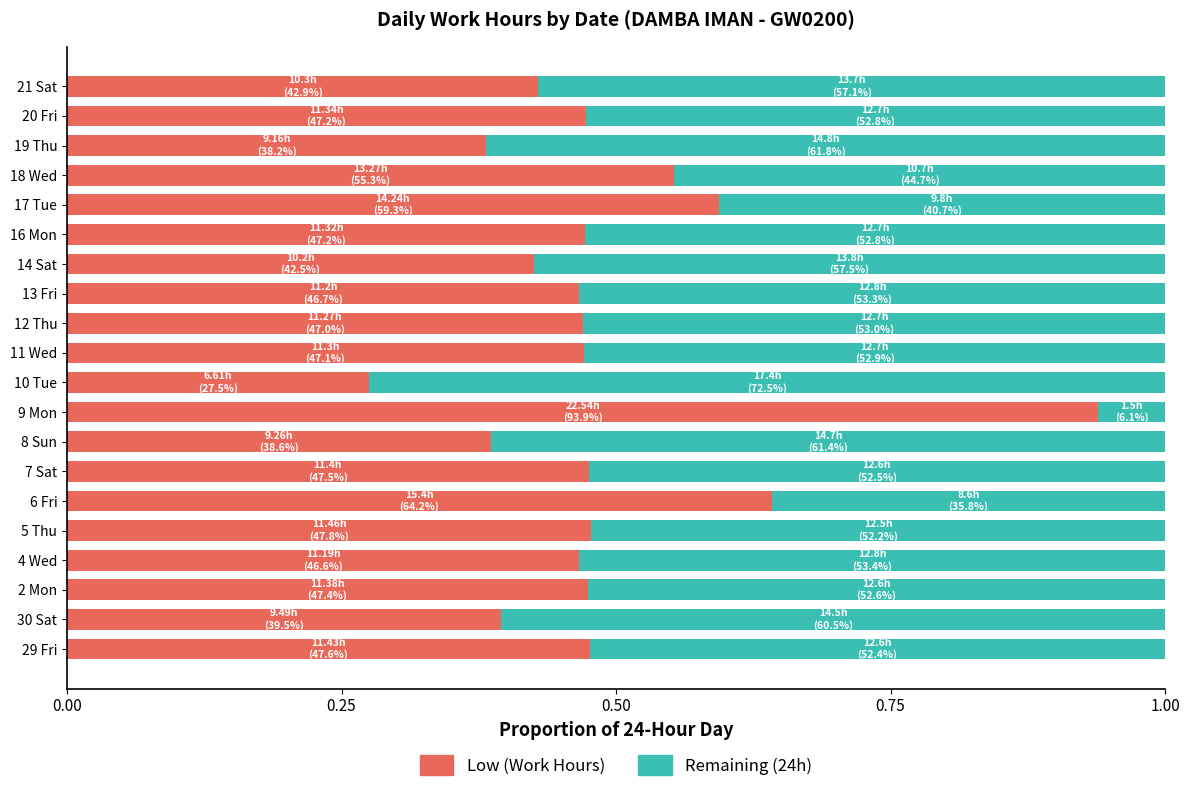

What is the total value across all series at 21 Sat?

1.0